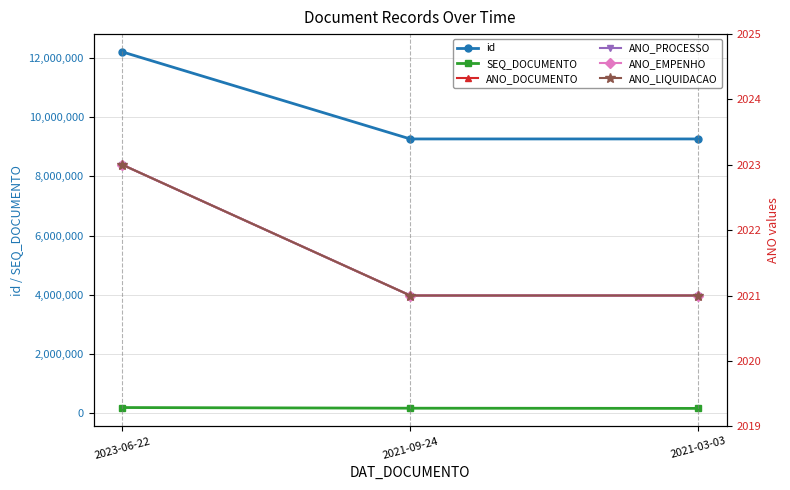

What is the label of the 1st point from the right?

2021-03-03